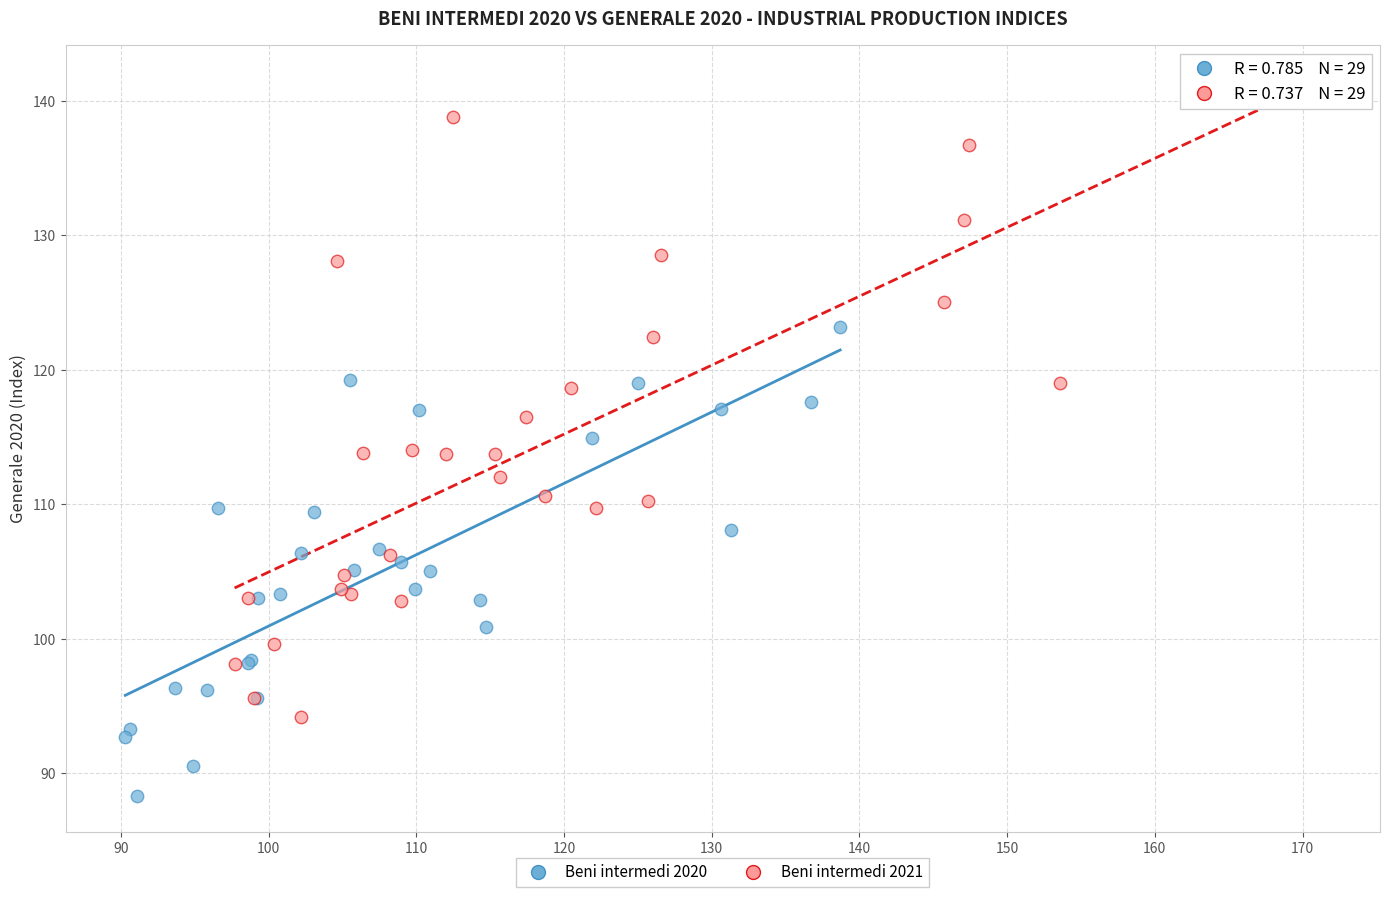

What are all the series names shown in the legend?

Beni intermedi 2020, Beni intermedi 2021